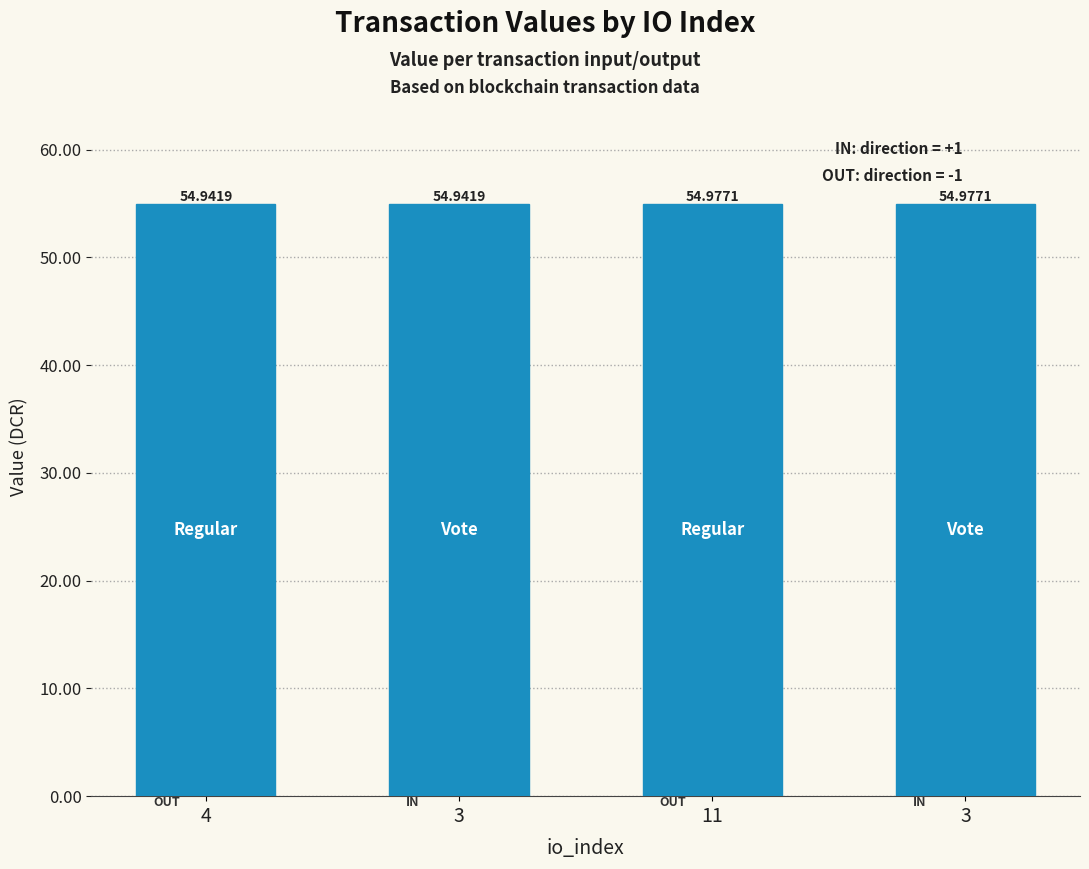

Reading right to left, transcribe all the data shown in this chart.

3=55.0	11=55.0	3=54.9	4=54.9